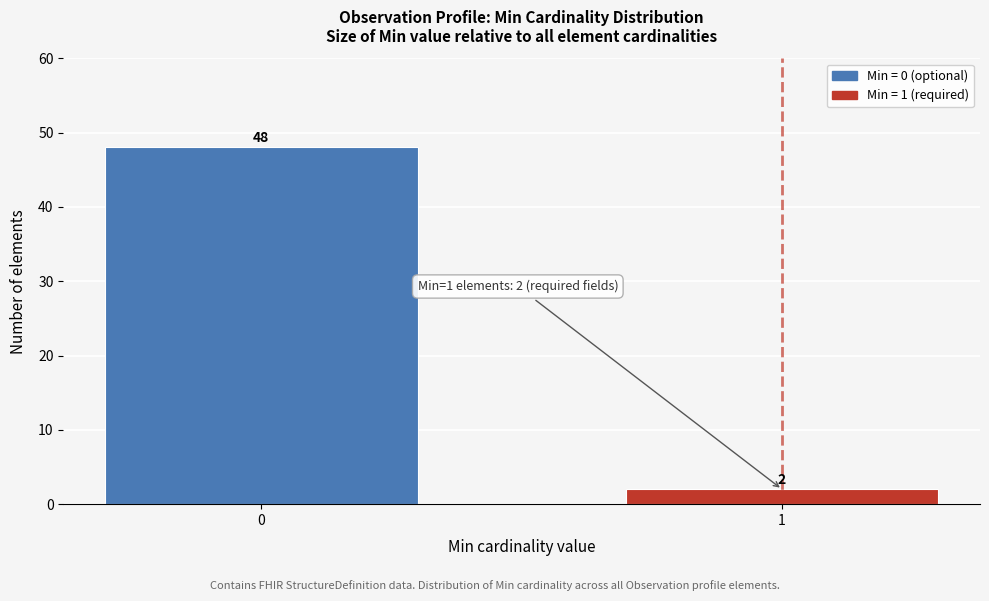

Reading left to right, what are all the values shown in this chart?

0=48	1=2